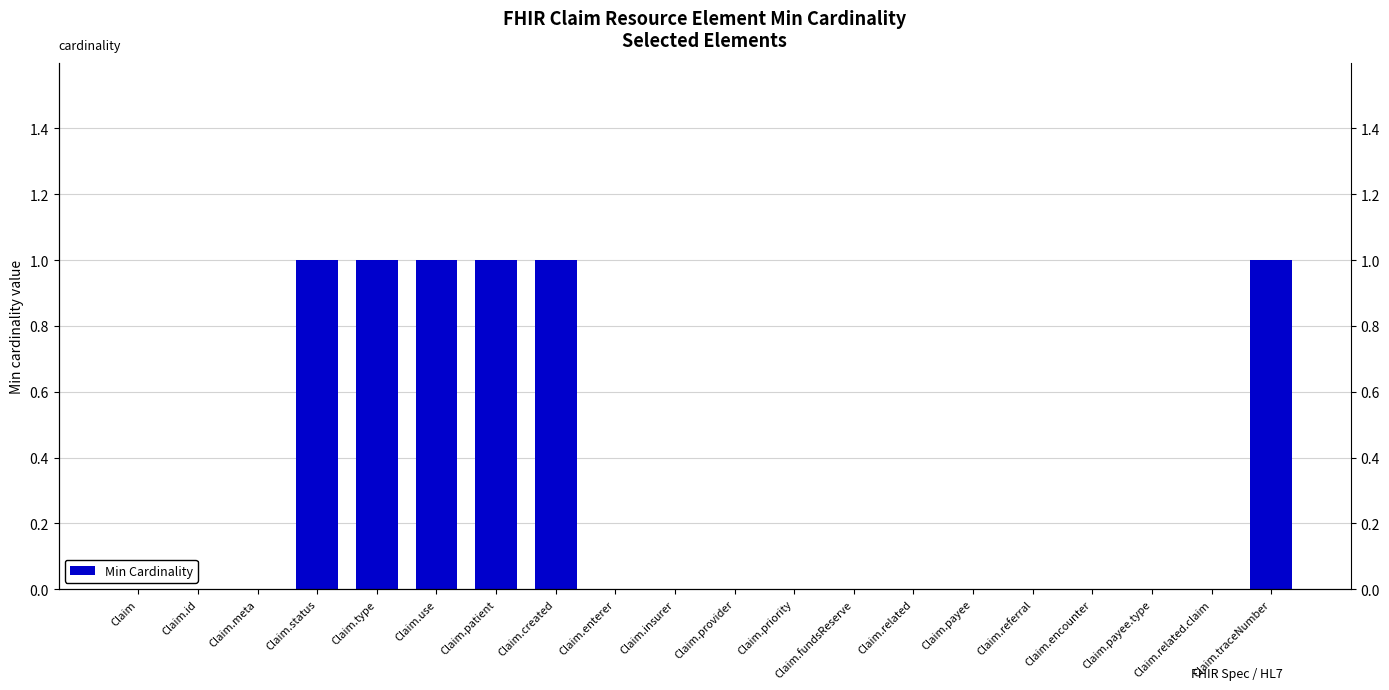

What is the change in value from Claim.patient to Claim.referral?

-1